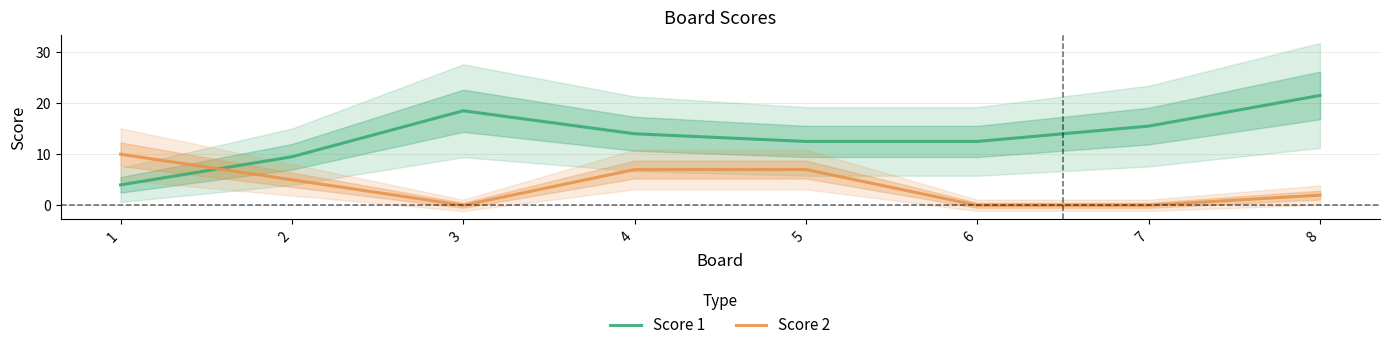

Where do Score 1 and Score 2 first cross each other?

1 and 2